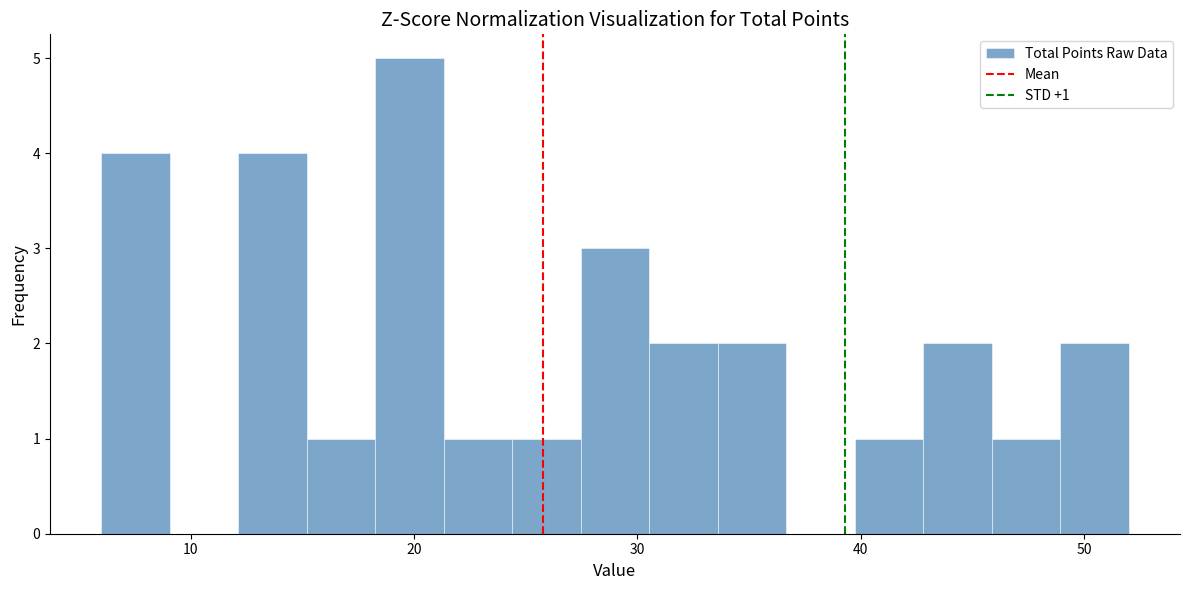

Around what value on the x-axis is the tallest bar? Give the approximate position of its centre, as read against the axis.

20